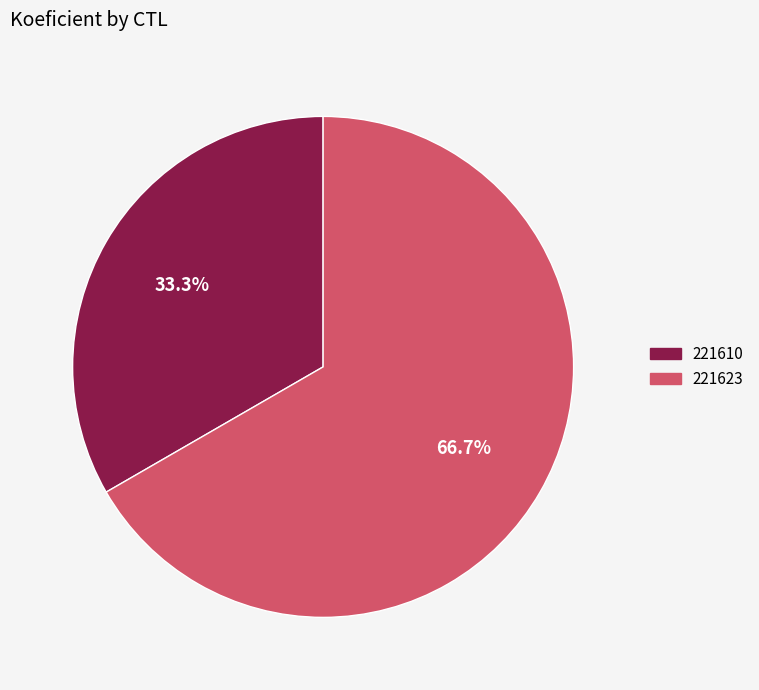

The 221610 slice represents 42% of the pie. True or false?

False